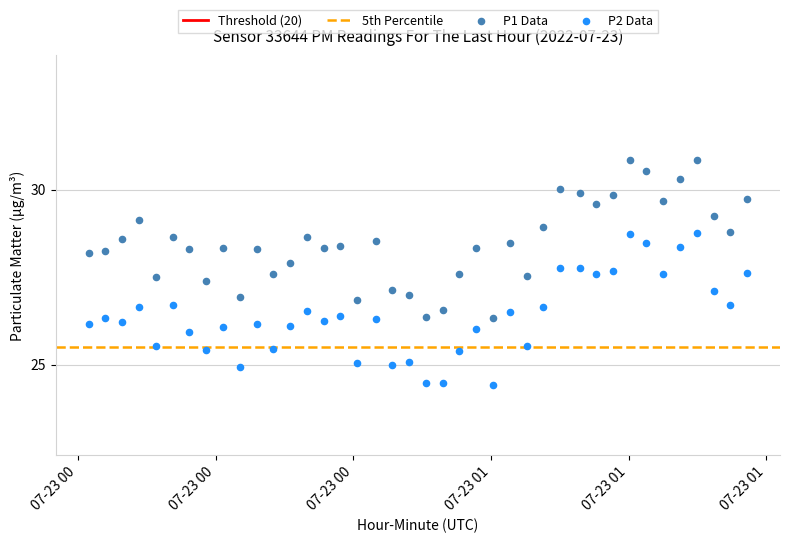

Which series contains the lowest Y value?

P2 Data